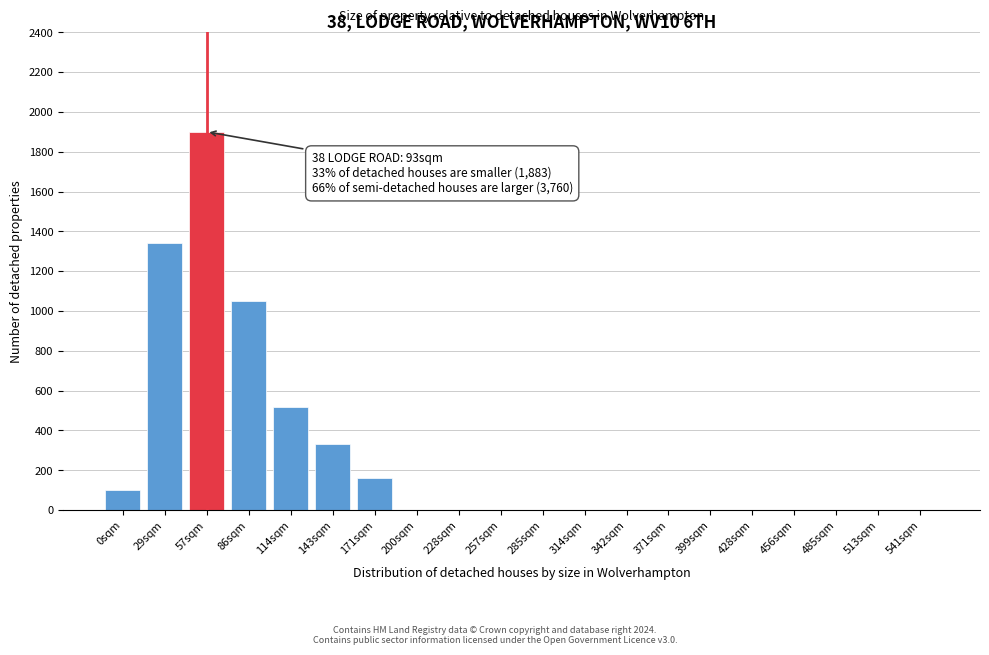

Reading right to left, list all the values displayed in this chart.

541sqm=0	513sqm=0	485sqm=0	456sqm=0	428sqm=0	399sqm=0	371sqm=0	342sqm=0	314sqm=0	285sqm=0	257sqm=0	228sqm=0	200sqm=0	171sqm=160	143sqm=330	114sqm=520	86sqm=1050	57sqm=1900	29sqm=1340	0sqm=100